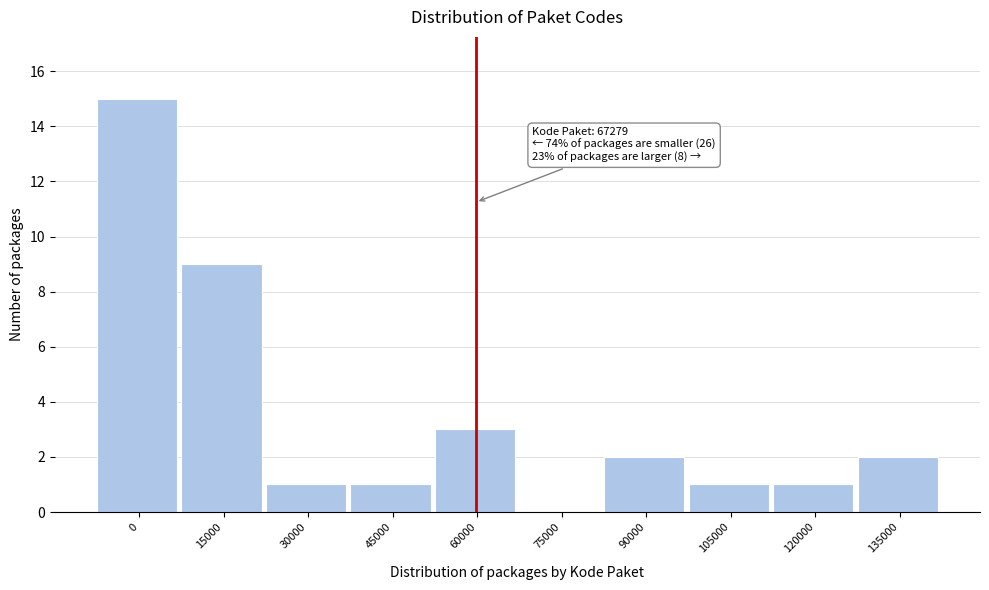

Reading left to right, what are all the values shown in this chart?

0=15	15000=9	30000=1	45000=1	60000=3	75000=0	90000=2	105000=1	120000=1	135000=2